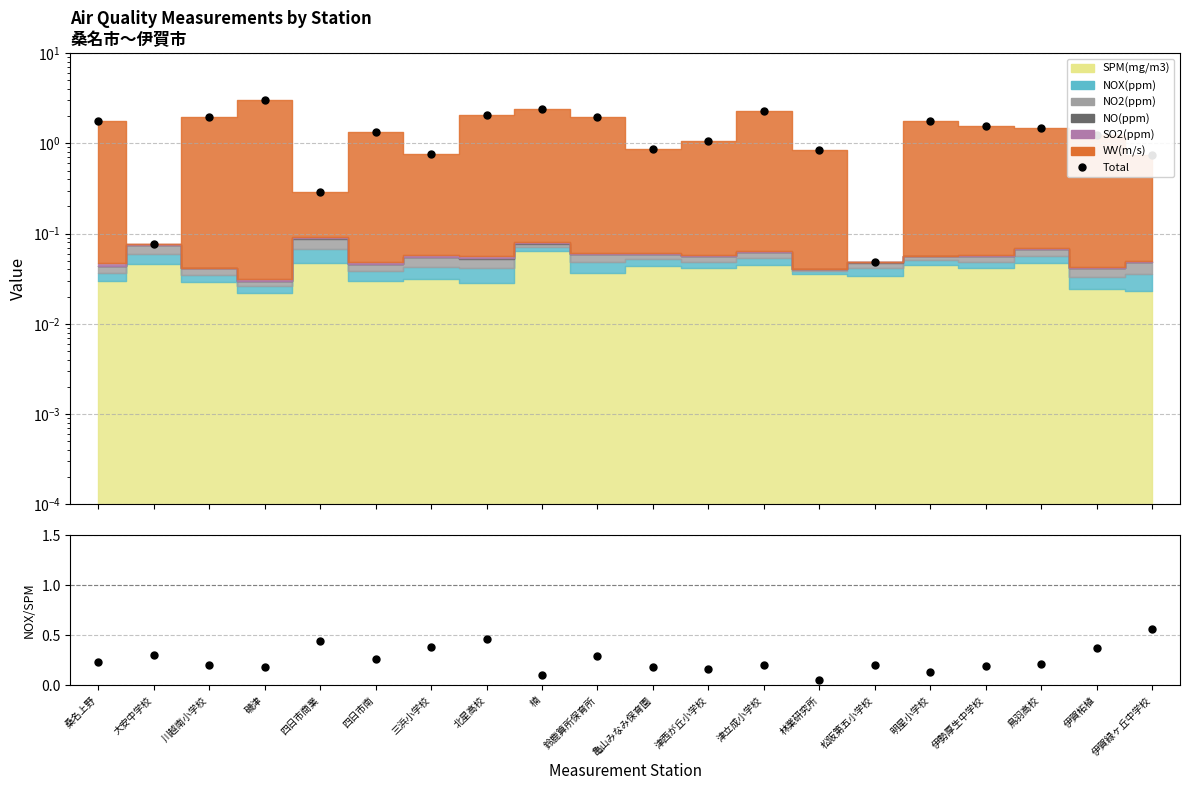

Reading left to right, extract all data points from this chart.

Total: 1.7	0.1	1.9	3.0	0.3	1.3	0.8	2.1	2.4	2.0	0.9	1.1	2.3	0.8	0.0	1.8	1.6	1.5	1.2	0.8
NOX/SPM ratio: 0.2	0.3	0.2	0.2	0.4	0.3	0.4	0.5	0.1	0.3	0.2	0.2	0.2	0.1	0.2	0.1	0.2	0.2	0.4	0.6